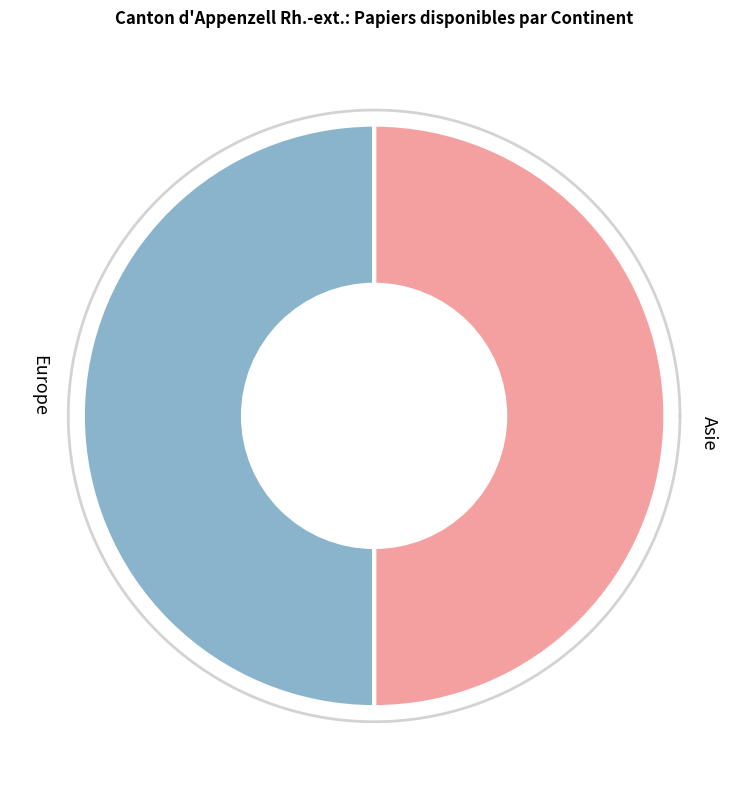

To the nearest percent, what is the combined percentage of Afrique and Asie?

50%